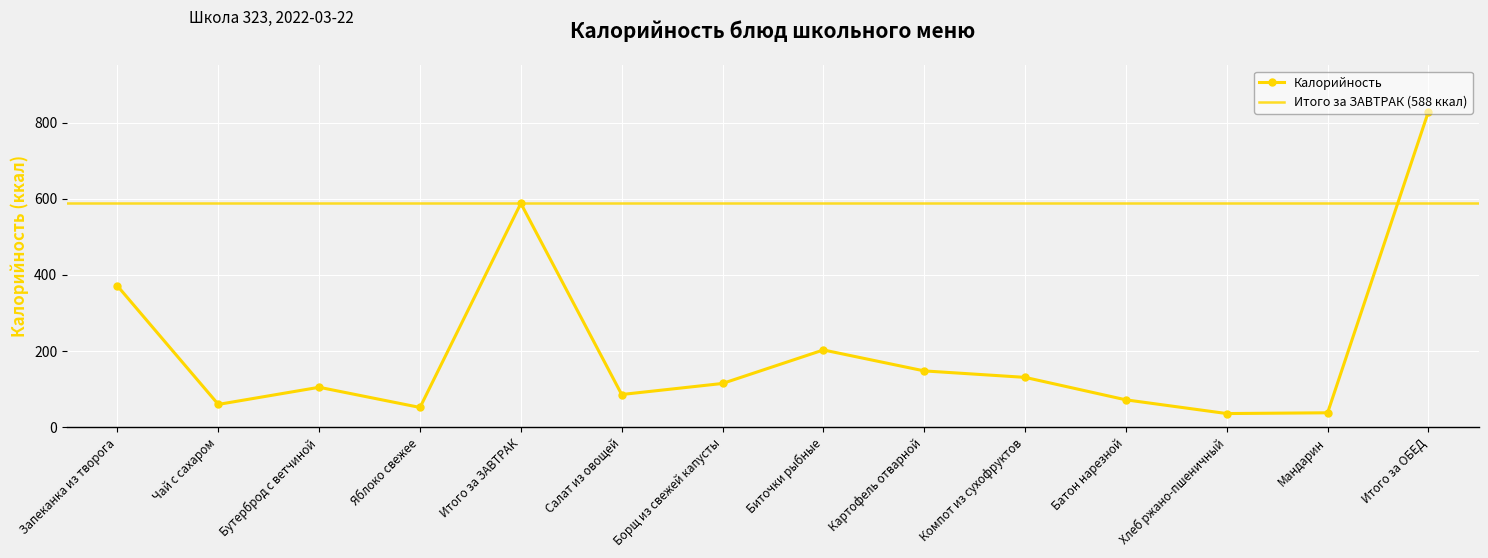

Rank the categories by value from highest to lowest.

Итого за ОБЕД, Итого за ЗАВТРАК, Запеканка из творога, Биточки рыбные, Картофель отварной, Компот из сухофруктов, Борщ из свежей капусты, Бутерброд с ветчиной, Салат из овощей, Батон нарезной, Чай с сахаром, Яблоко свежее, Мандарин, Хлеб ржано-пшеничный